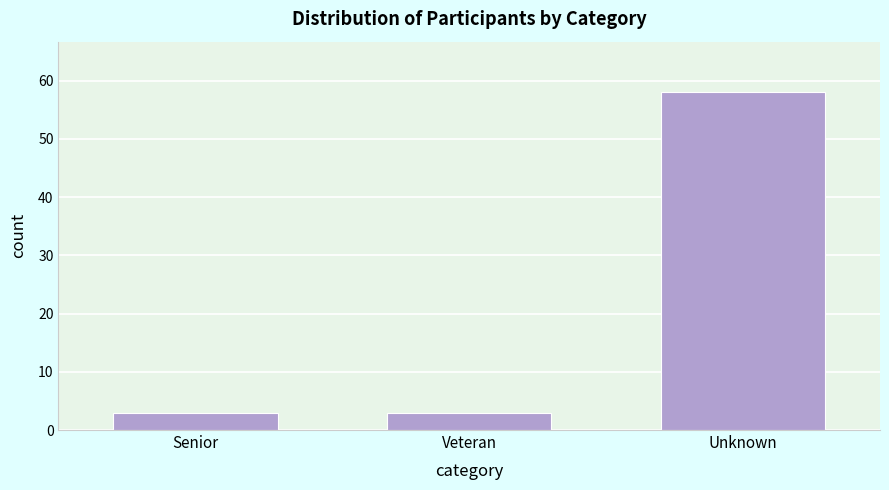

Reading left to right, extract all data points from this chart.

Senior=3	Veteran=3	Unknown=58